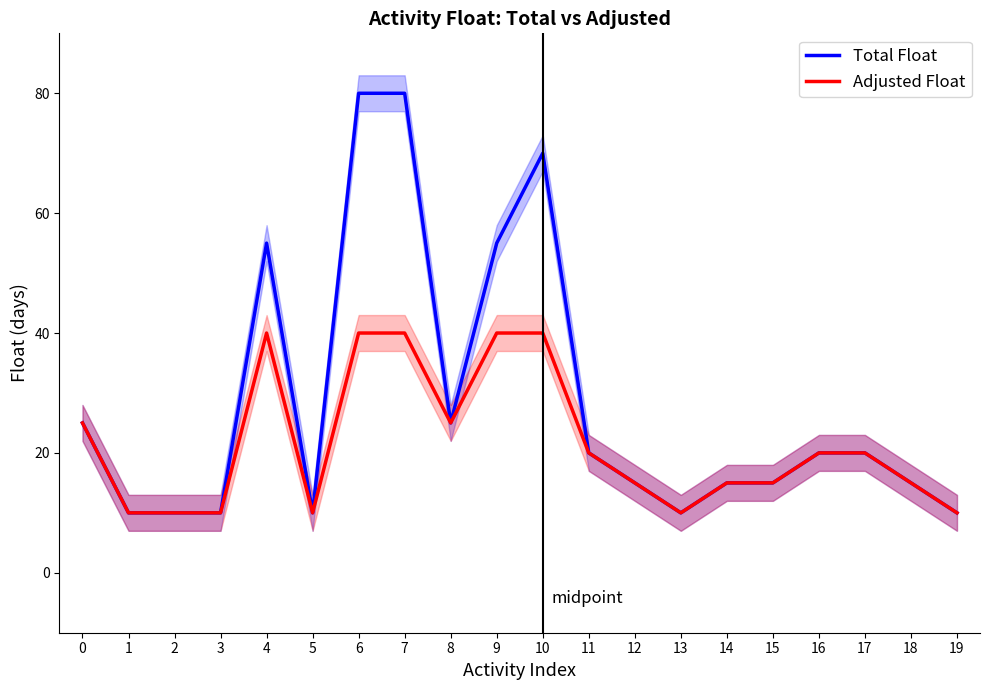

What is the difference between the highest and lowest values at 6?

40